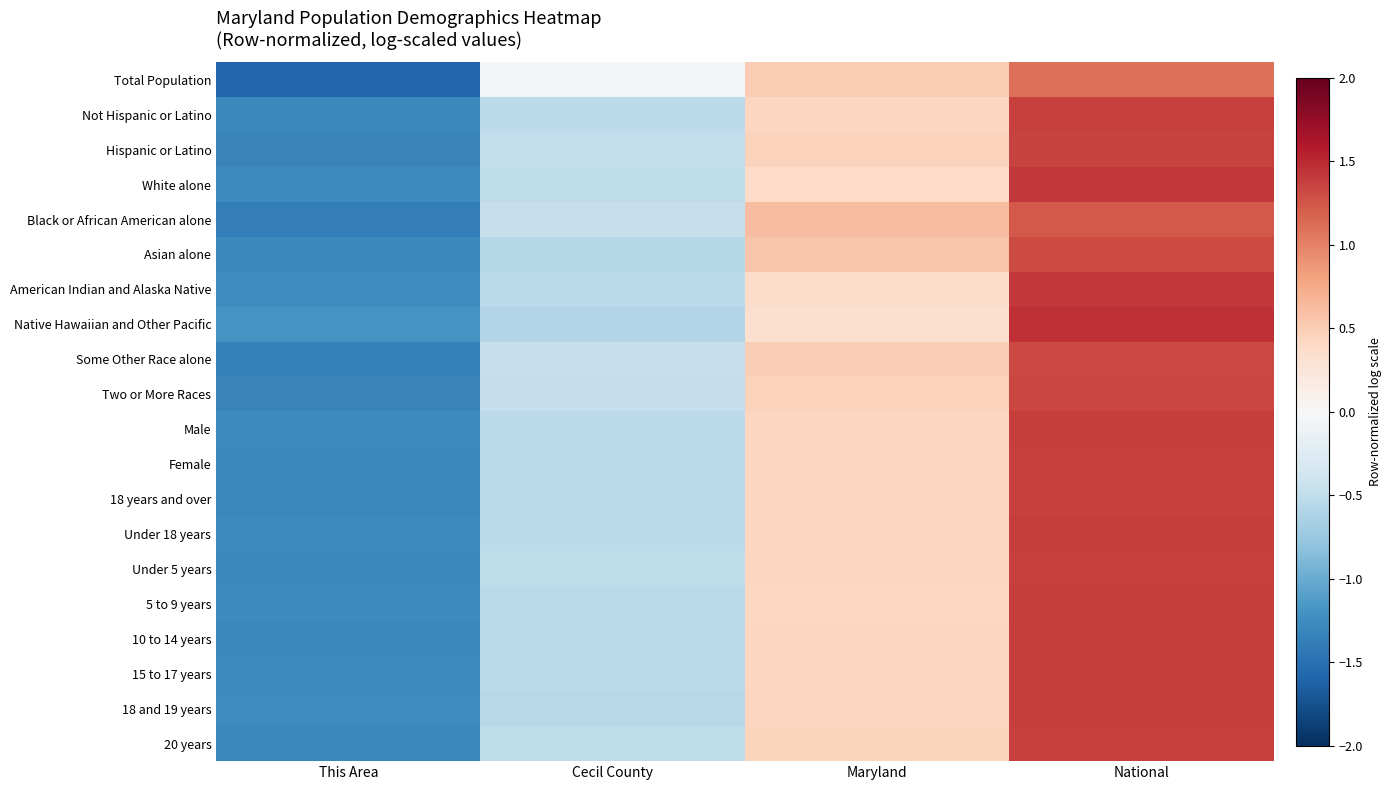

How many series are shown in this chart?

20